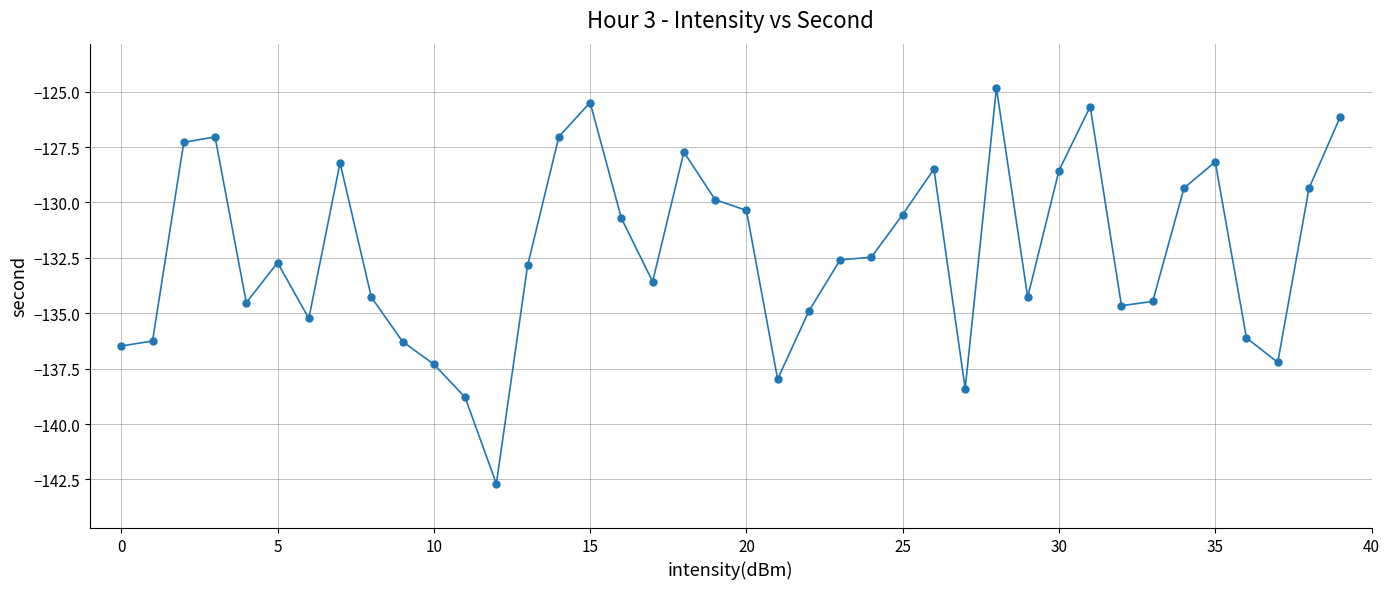

True or false: the data has more than 1 interior local peaks.

True